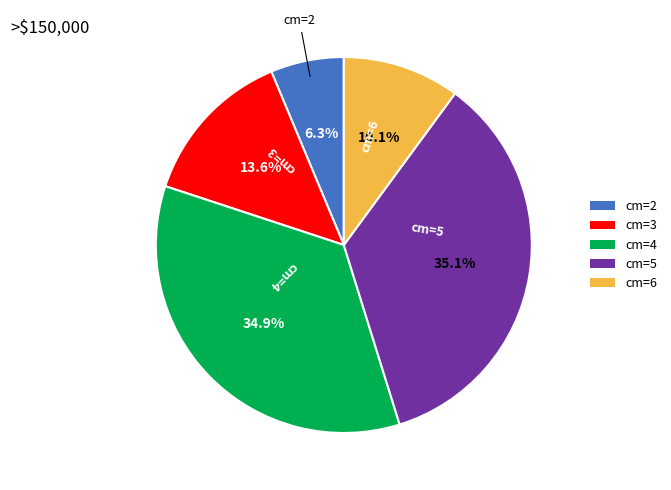

To the nearest percent, what is the difference between the largest and smallest slice percentages?

29%